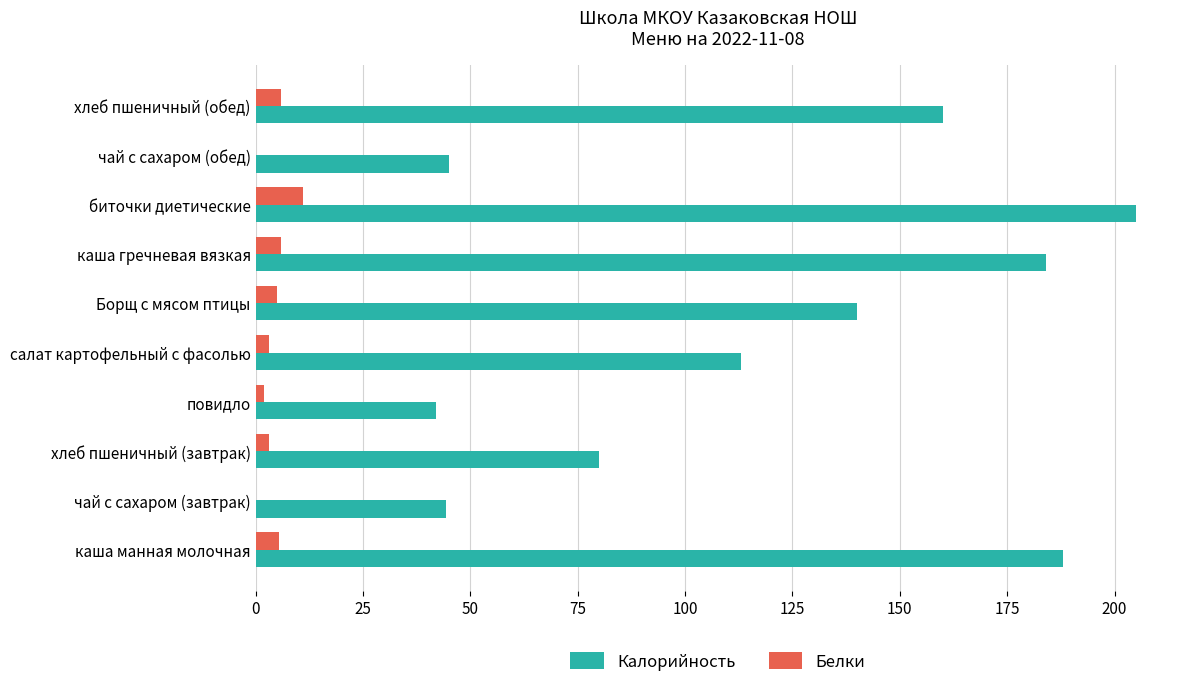

What is the average value of the Белки series?

4.1